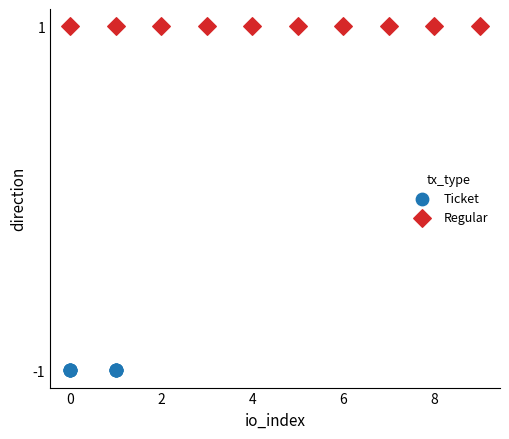

Which series reaches the minimum Y coordinate?

Ticket